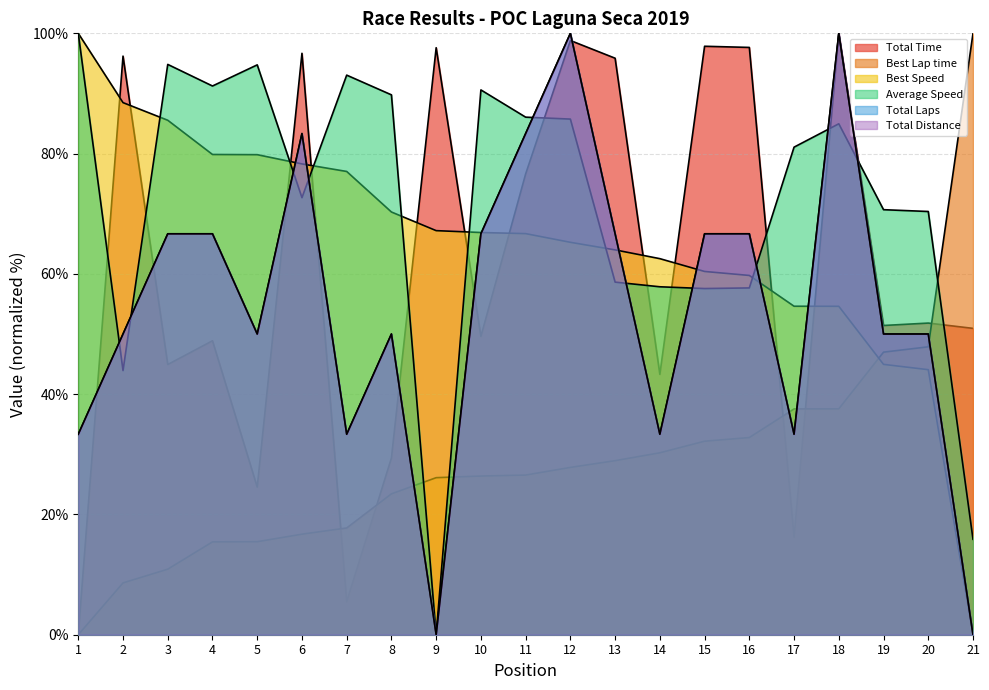

At which category is the sum across all series the highest?

12